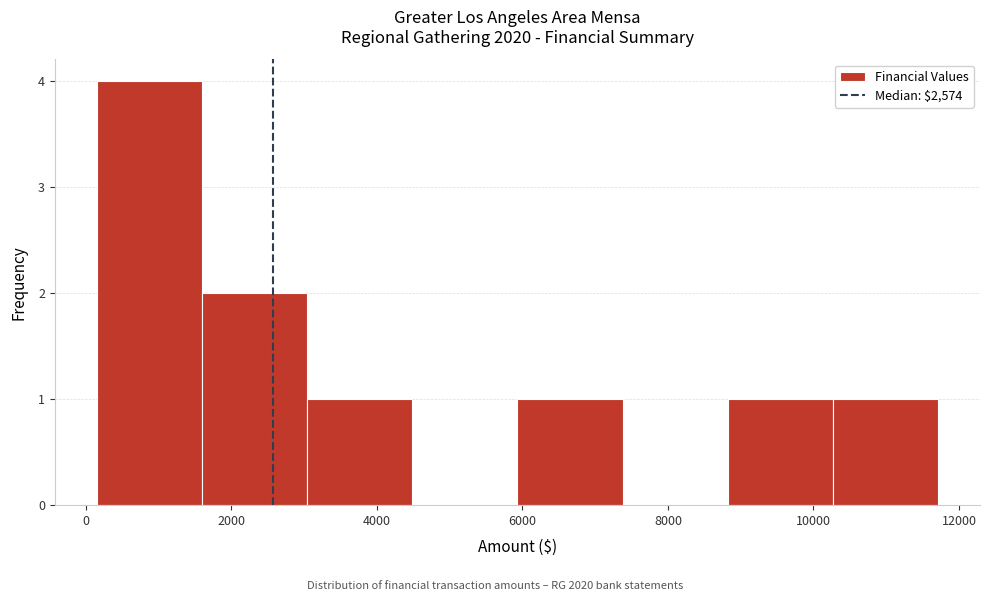

Reading left to right, list every bar in this chart as the range it spans on the x-axis followed by its height. Neither the bar edges nor the heights are printed on the chart, so give them approximately, as read against the axes.

200 to 1600: 4
1600 to 3000: 2
3000 to 4400: 1
4400 to 6000: 0
6000 to 7400: 1
7400 to 8800: 0
8800 to 10200: 1
10200 to 11800: 1